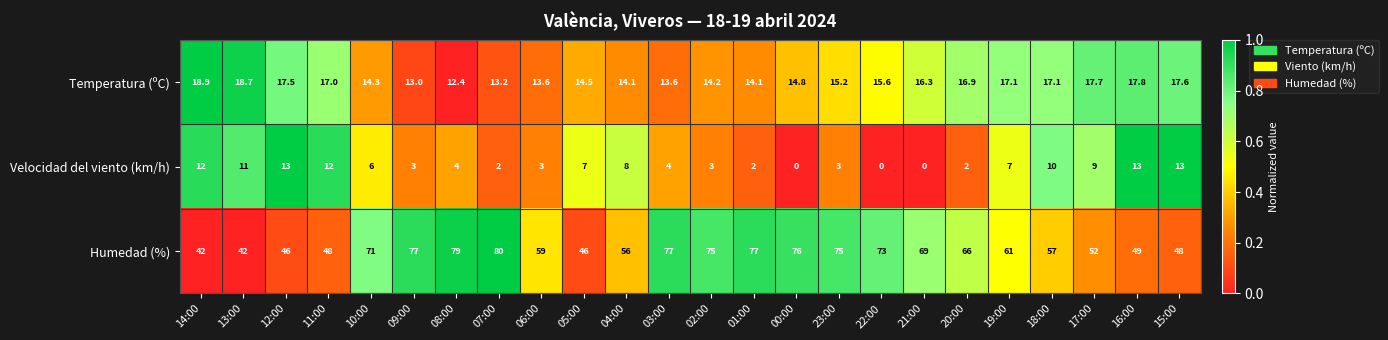

At which label is Humedad (%) closest to 61?

19:00